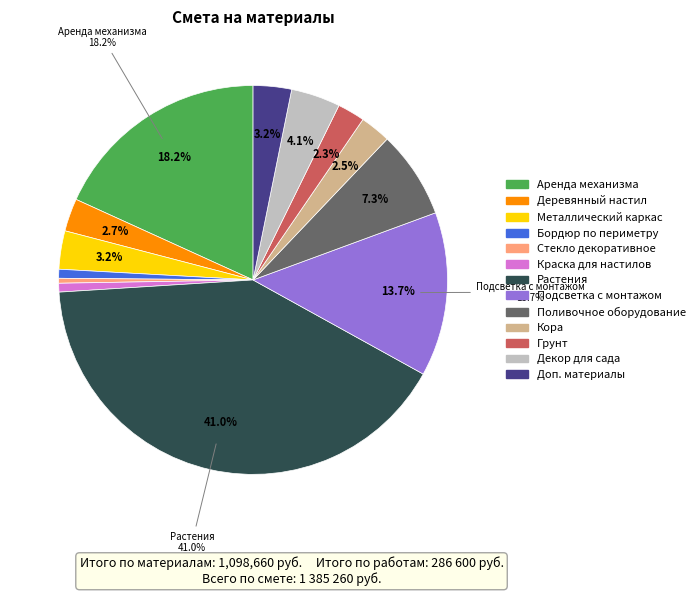

Does any single category account for the majority?

No